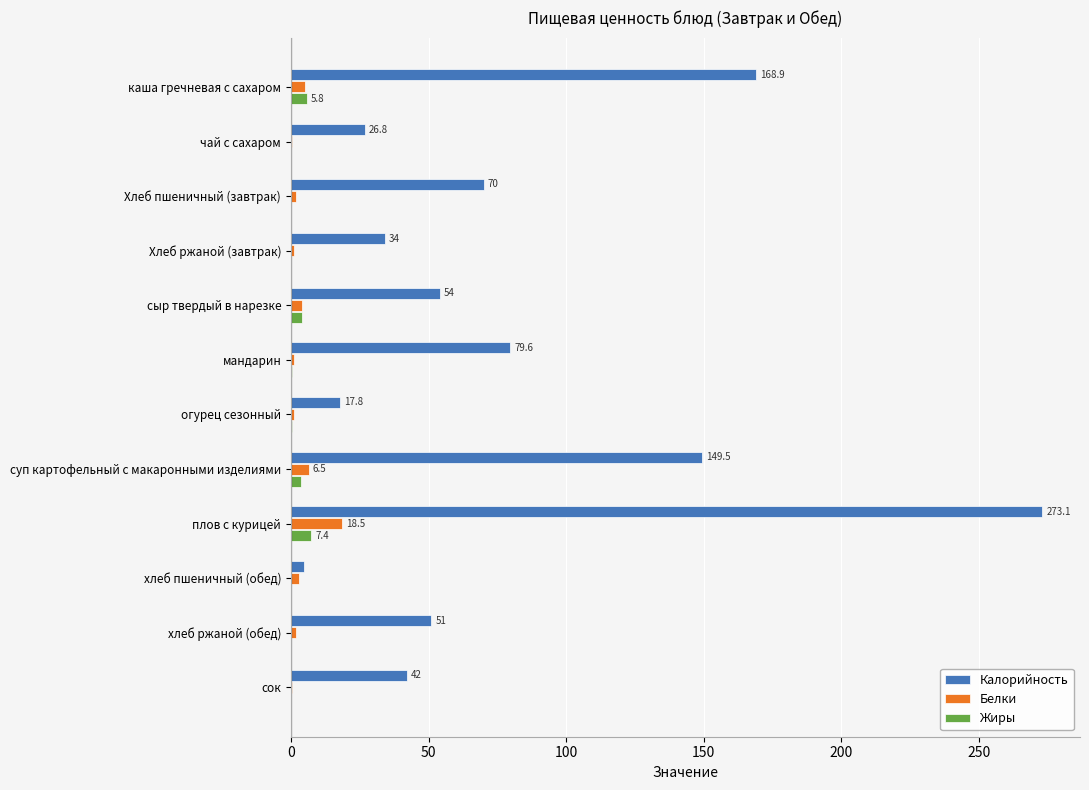

At which category is the sum across all series the highest?

плов с курицей